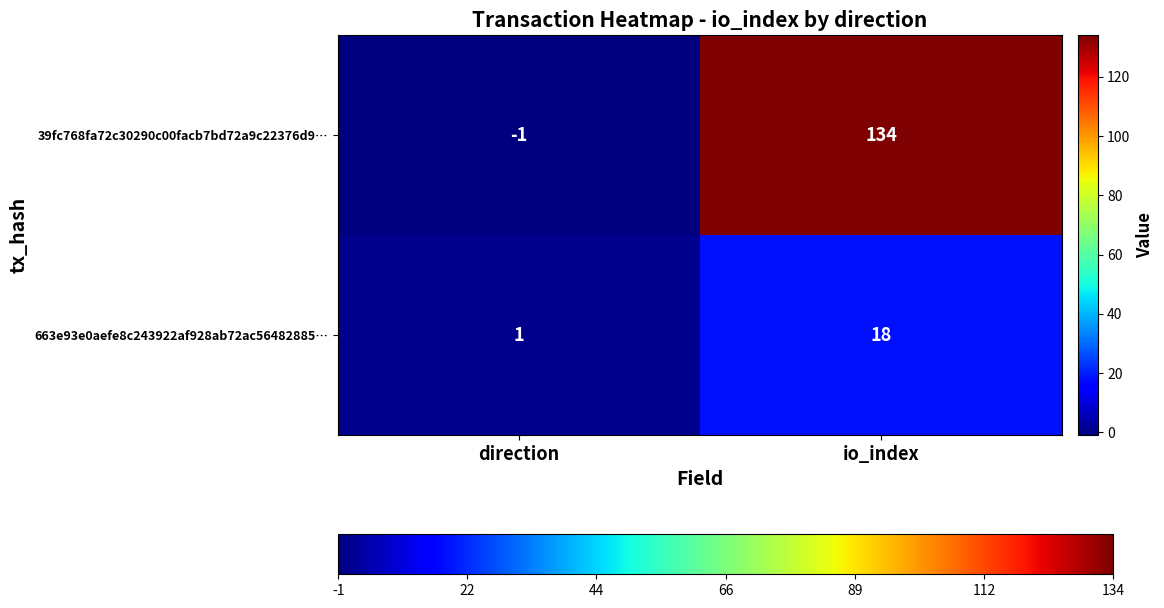

What is the difference between the 39fc768fa72c30290c00facb7bd72a9c22376d9… values at direction and io_index?

135